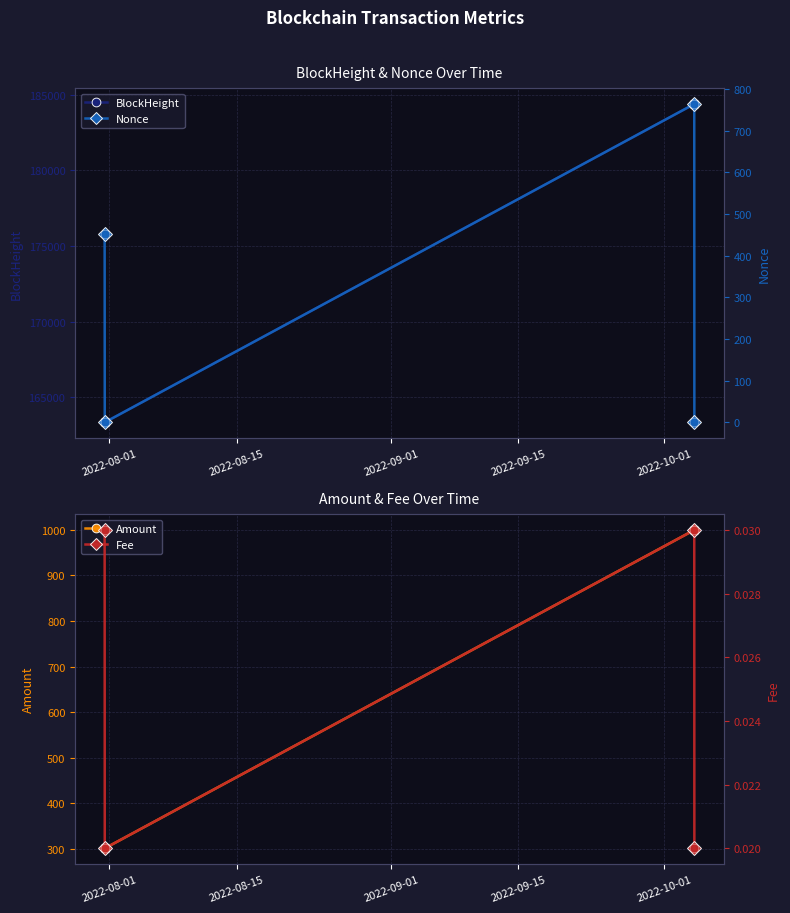

What is the value of the BlockHeight point at the 2nd from the left?

163354